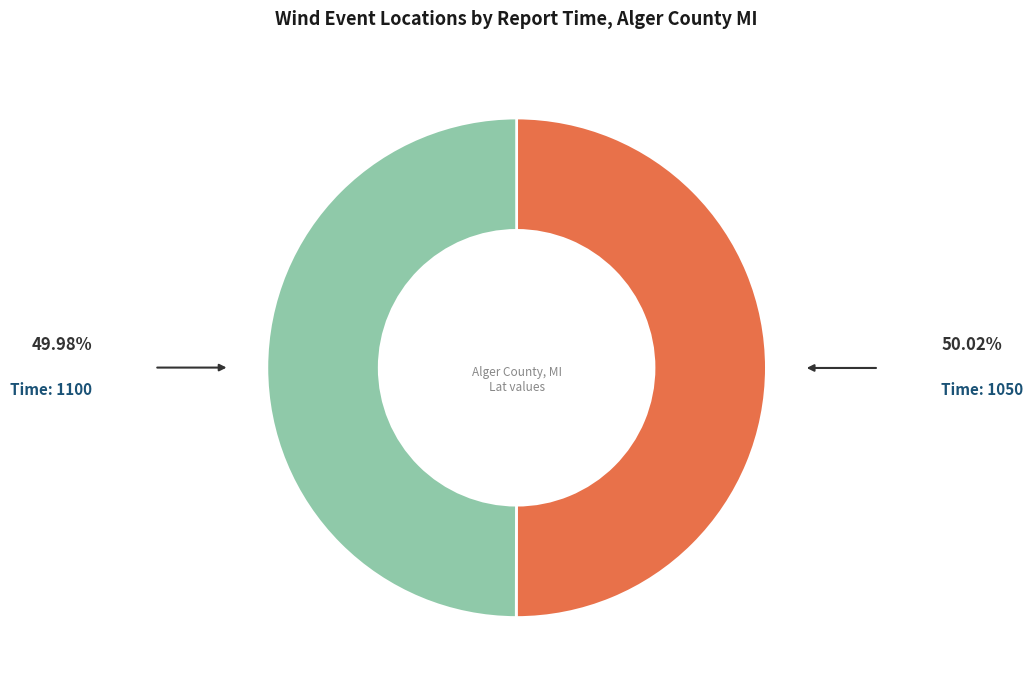

How many slices are in this pie chart?

2